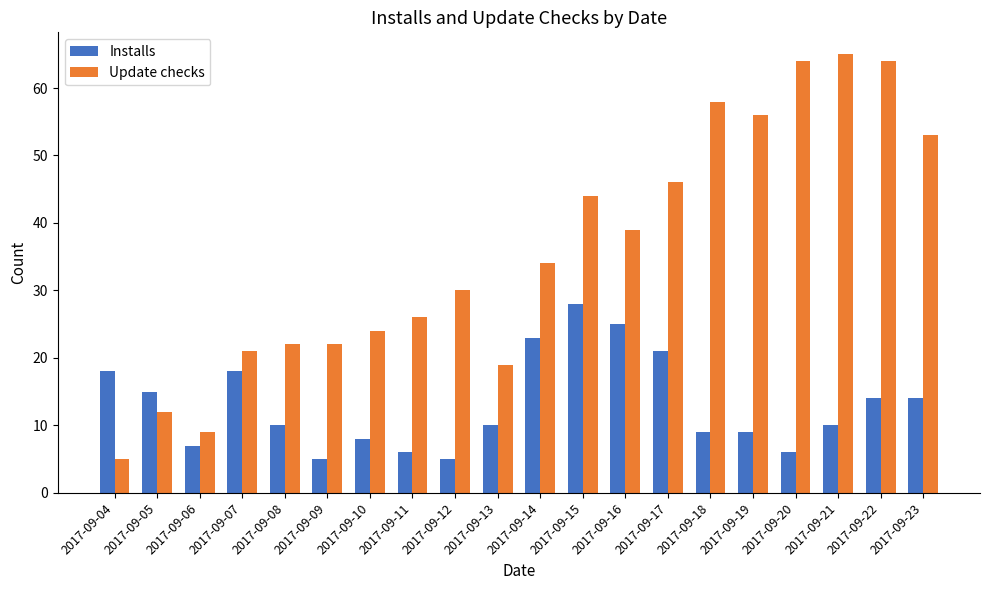

At 2017-09-07, list the series in order from largest to smallest.

Update checks, Installs